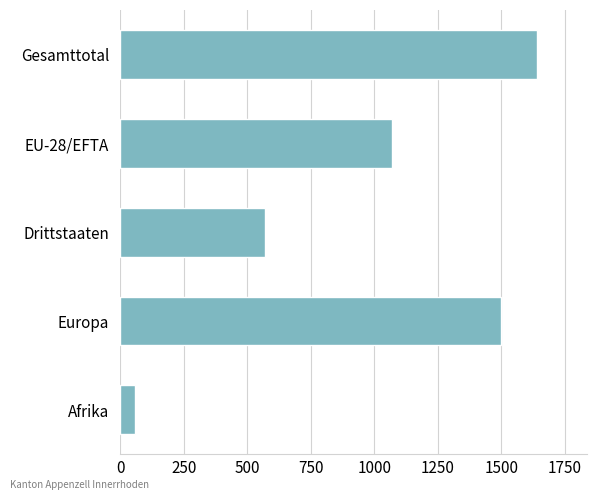

How many data points does each series have?

5